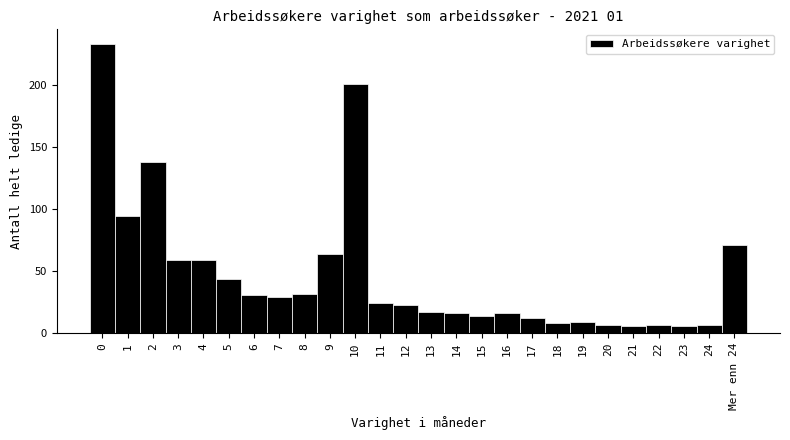

Reading right to left, transcribe all the data shown in this chart.

71	7	6	7	6	7	9	8	12	16	14	16	17	23	24	201	64	32	29	31	44	59	59	138	94	233